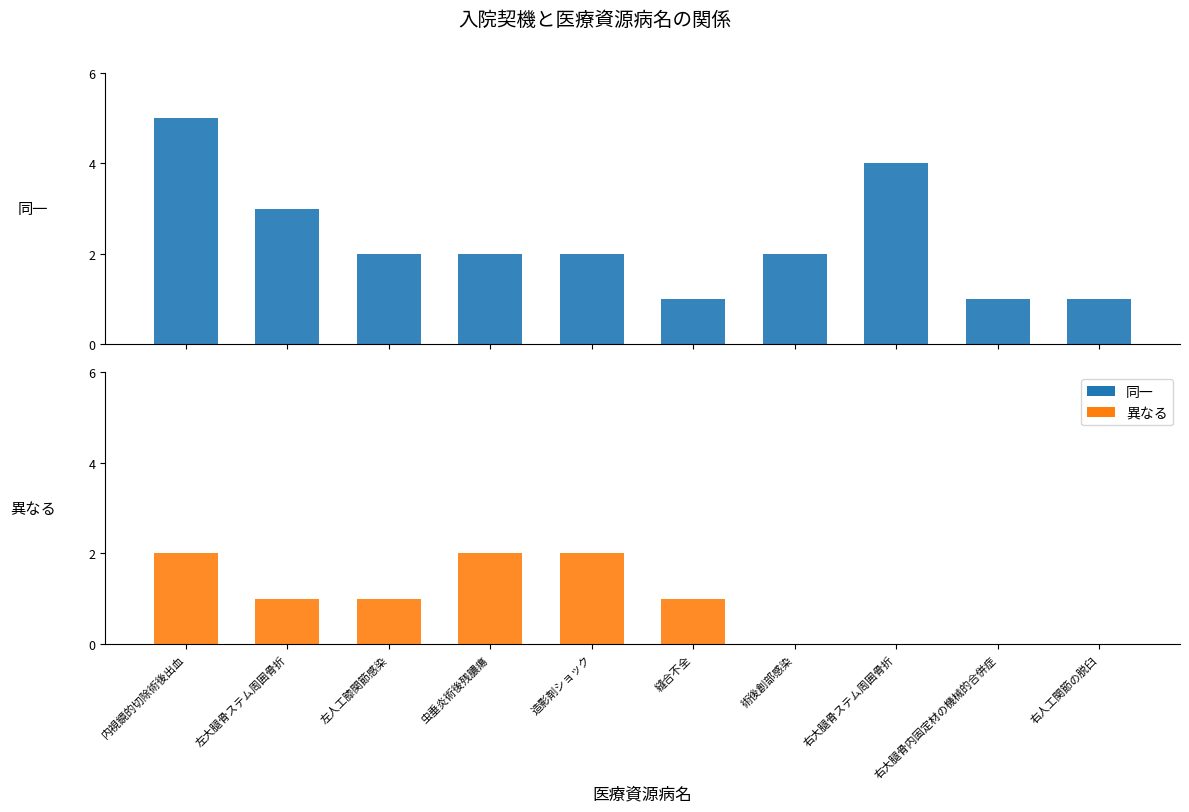

What is the sum of all 同一 values?

23